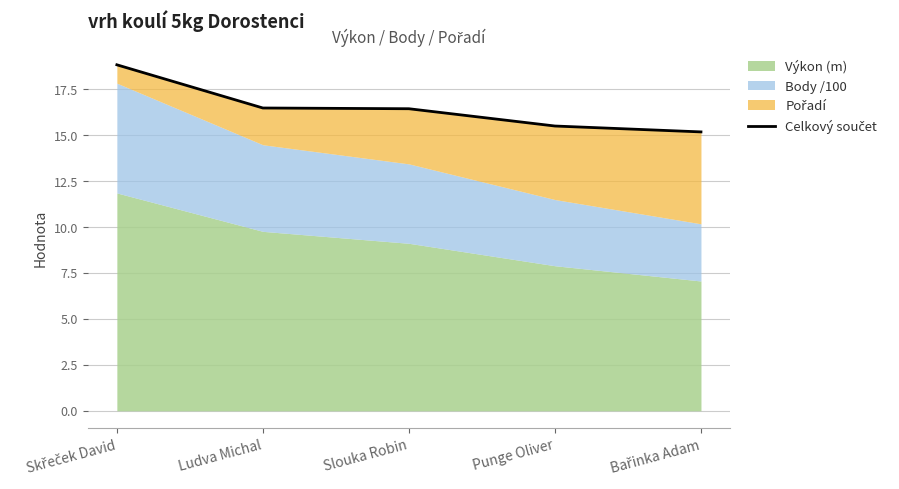

What is the smallest value displayed?

15.2